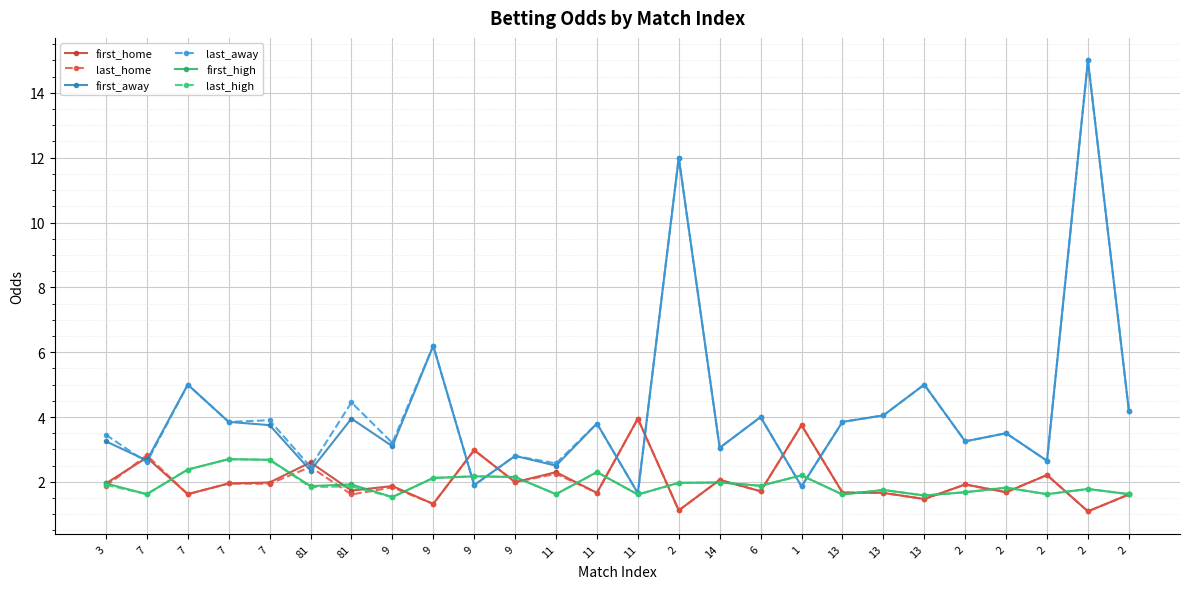

After their last crossing, which series has the higher values: last_high or last_home?

last_high